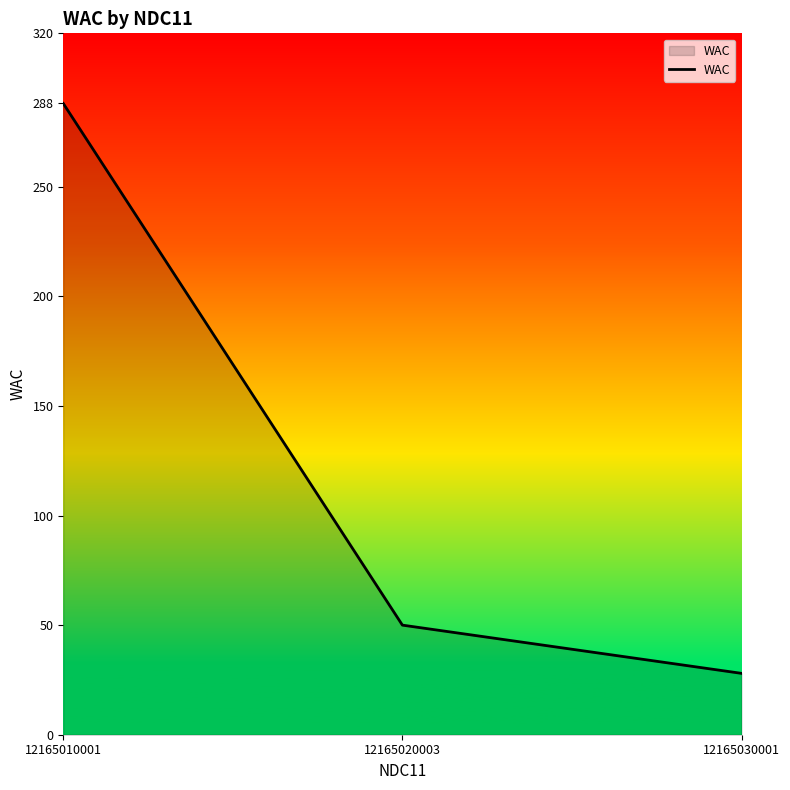

The value at 12165020003 is 11. True or false?

False